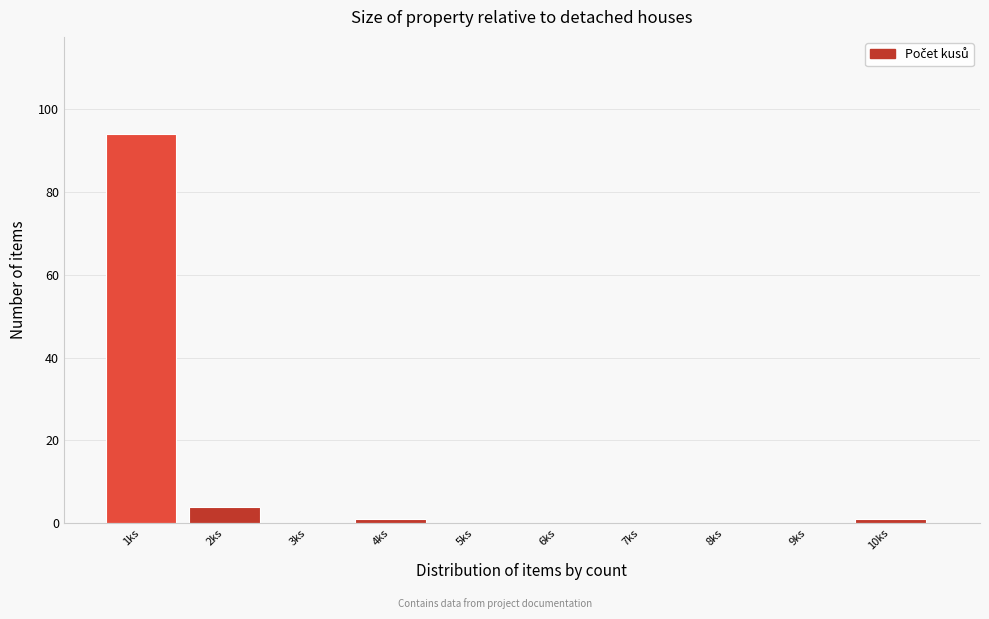

Reading right to left, list all the values displayed in this chart.

10ks=1	9ks=0	8ks=0	7ks=0	6ks=0	5ks=0	4ks=1	3ks=0	2ks=4	1ks=94